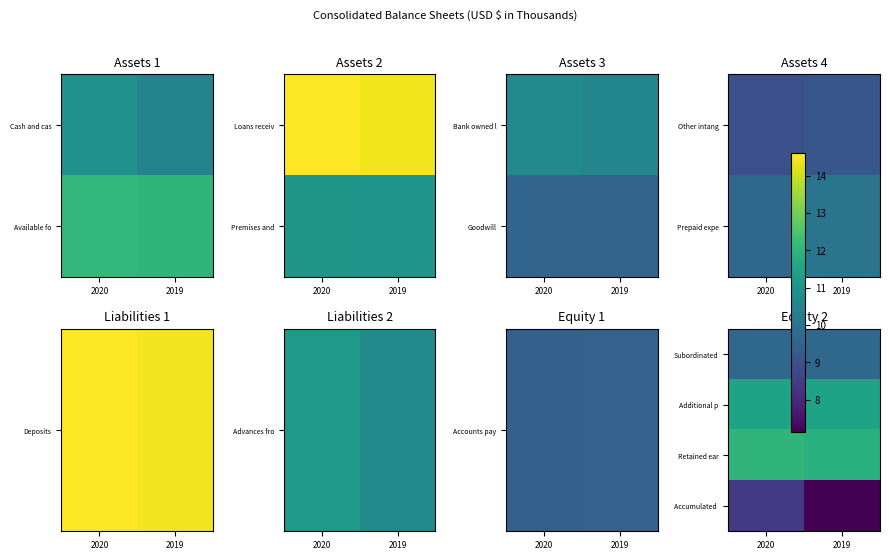

At which category does the chart reach its minimum across all series?

2019